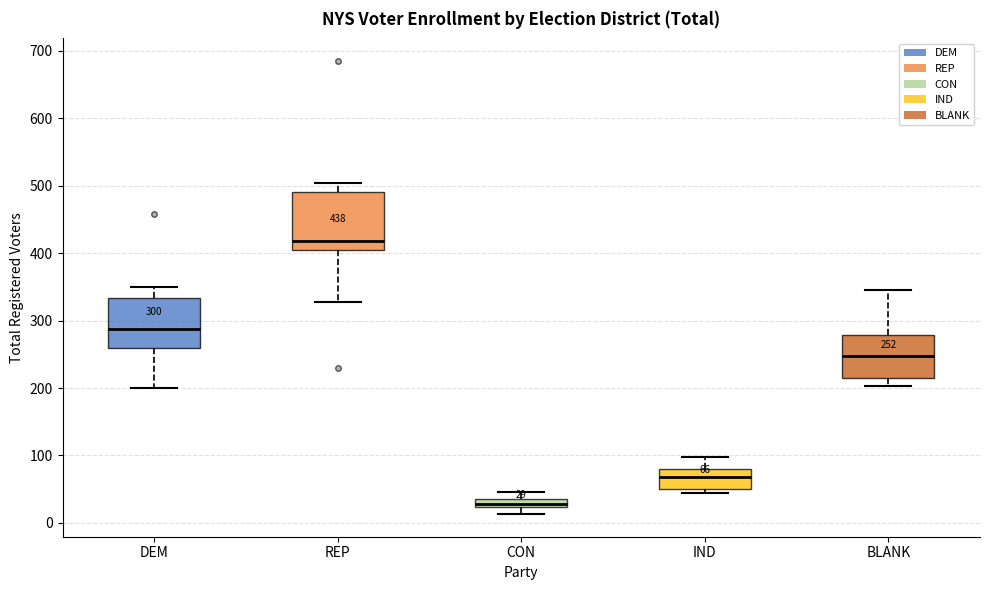

Comparing the boxes themselves (not the whiskers), which one is the tallest?

REP